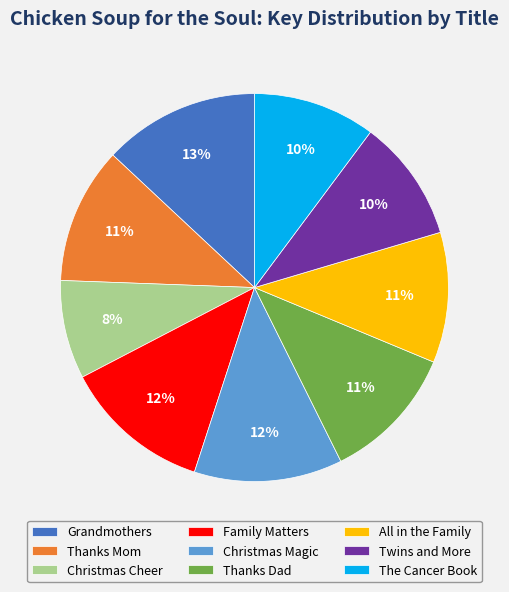

Do Thanks Dad and Twins and More together represent more than half of the pie?

No